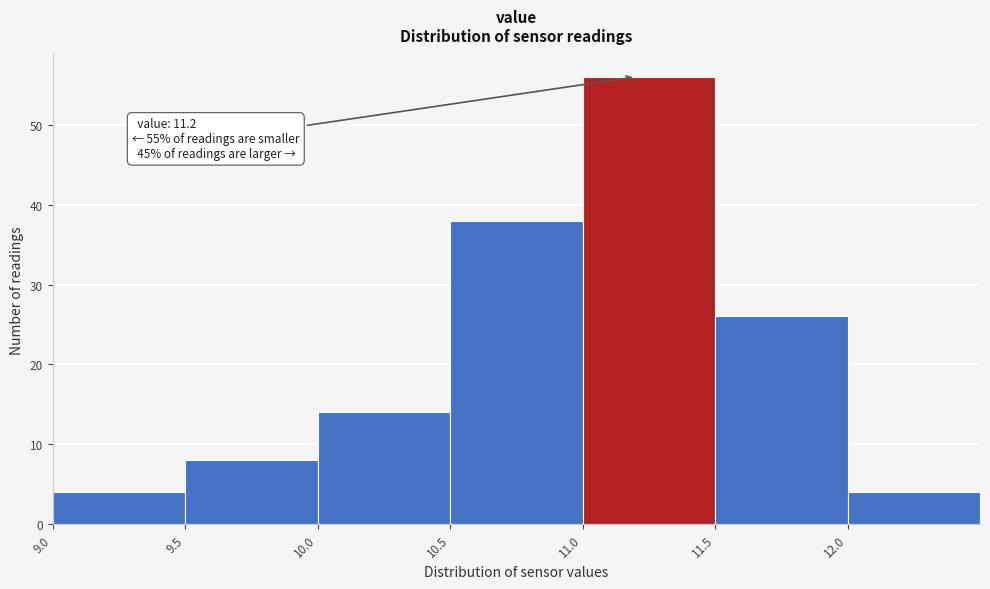

Over which range of the x-axis is the bar tallest?

11.0 to 11.5